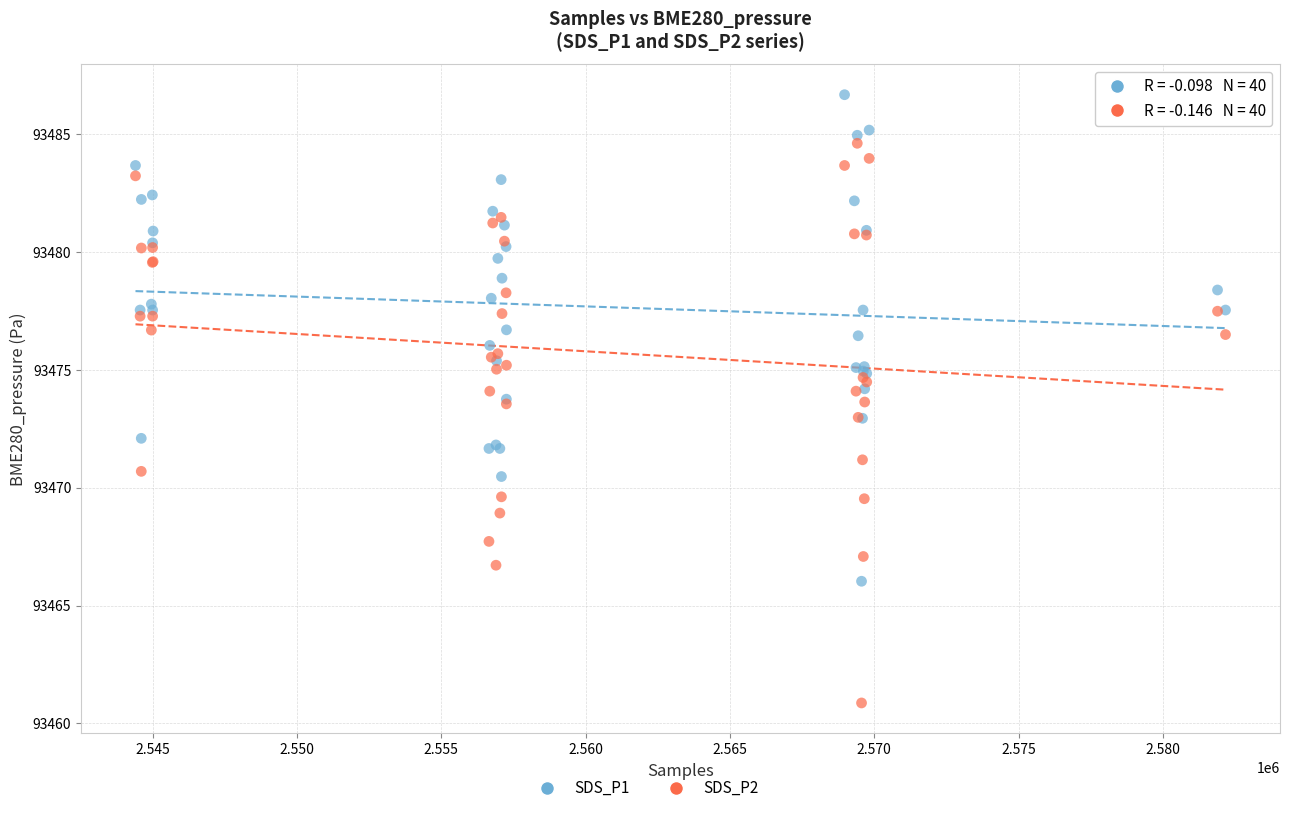

Which series has the widest spread of Y values?

SDS_P2